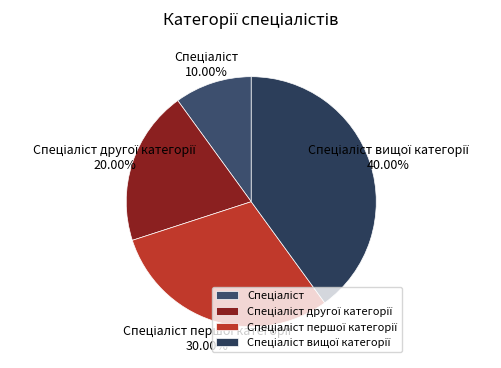

Is there a majority slice in this chart?

No